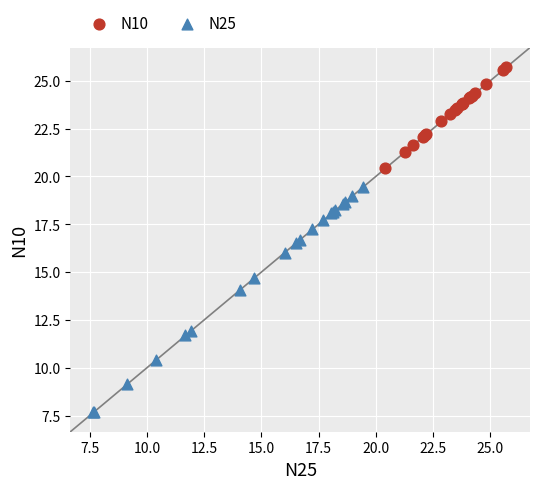

Which series has the largest Y range (max minus min)?

N25